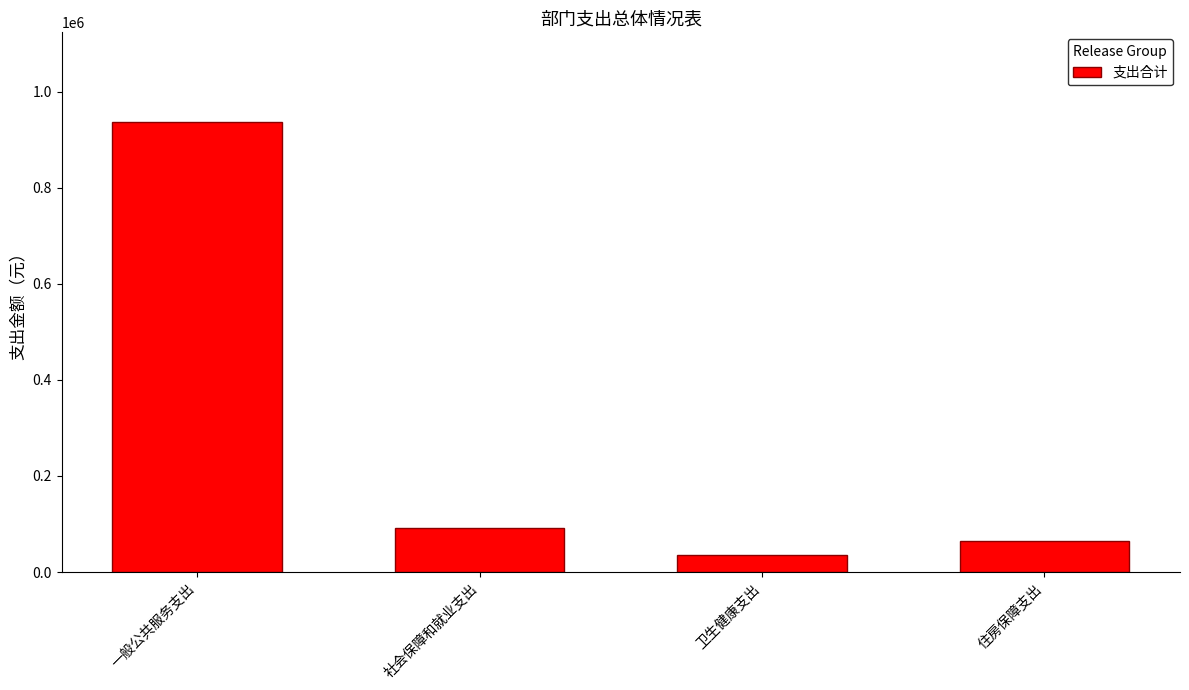

Reading left to right, transcribe all the data shown in this chart.

936190.6	91007.5	36404.6	64045.4